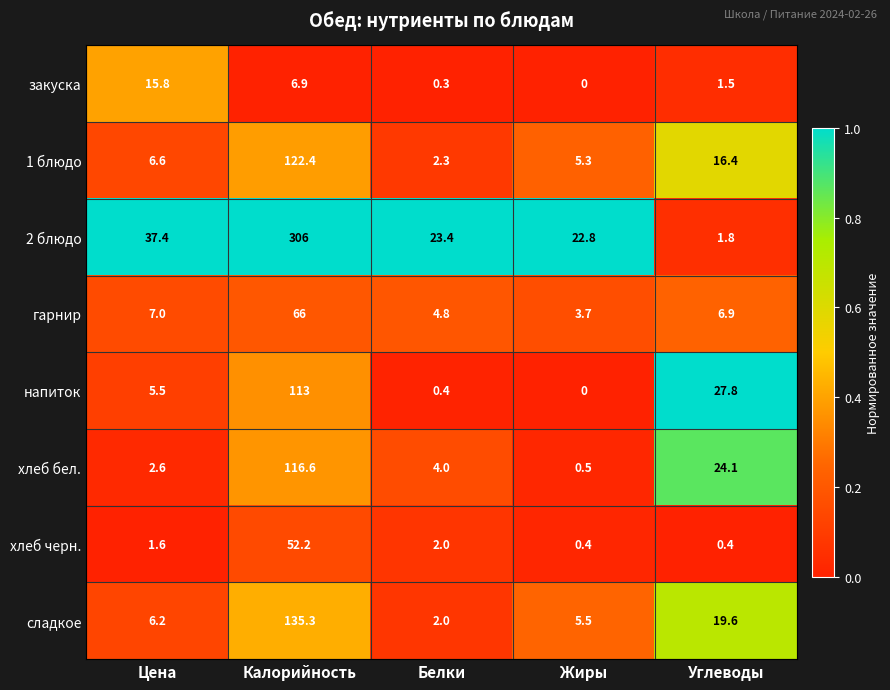

What is the difference between the хлеб бел. values at Цена and Калорийность?

114.0